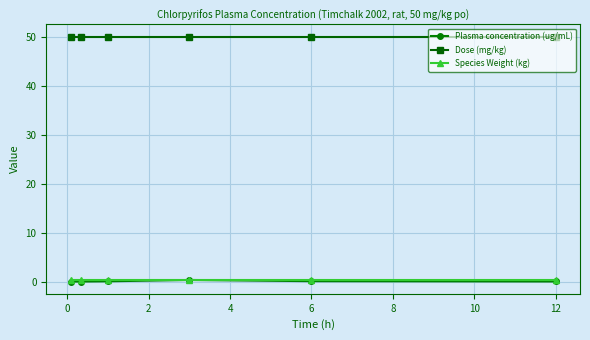

Which series has the widest spread of values?

Plasma concentration (ug/mL)